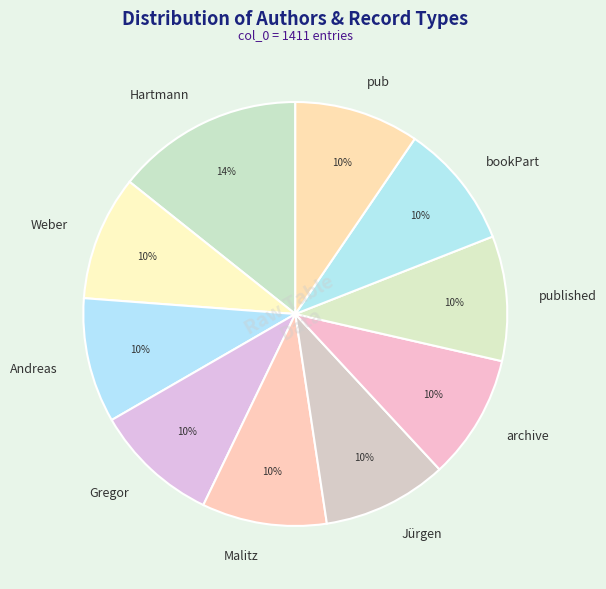

The archive slice represents 10% of the pie. True or false?

True